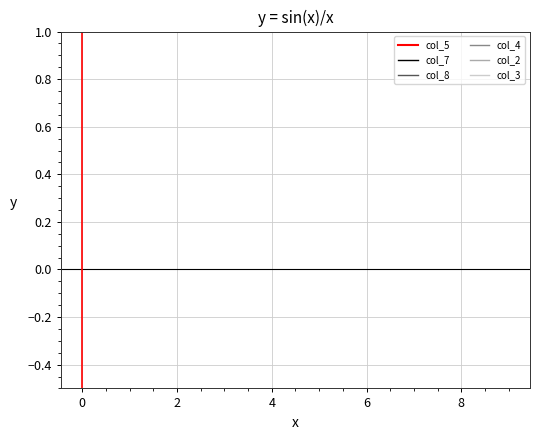

How many data points in col_2 are less than 5?

4